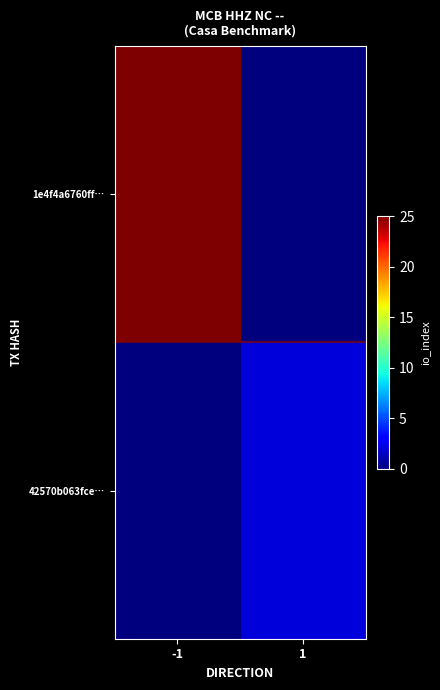

Which series has the largest range (max minus min)?

1e4f4a6760ff…